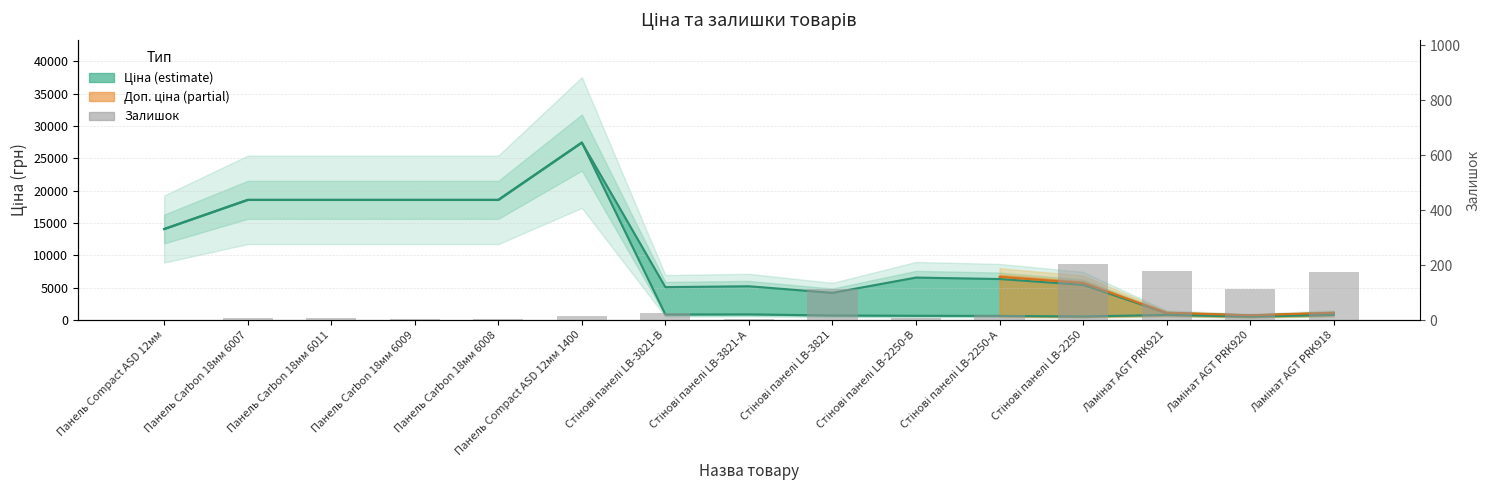

How many values exceed 14?

7